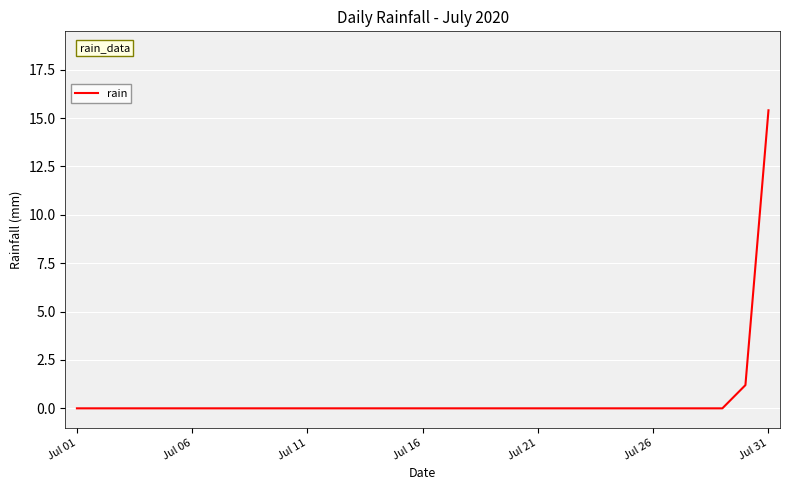

What is the greatest value displayed?

15.4